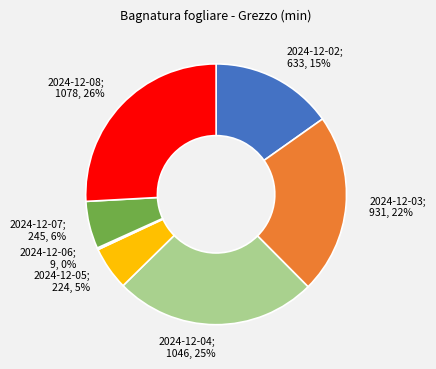

To the nearest percent, what is the average slice percentage?

14%